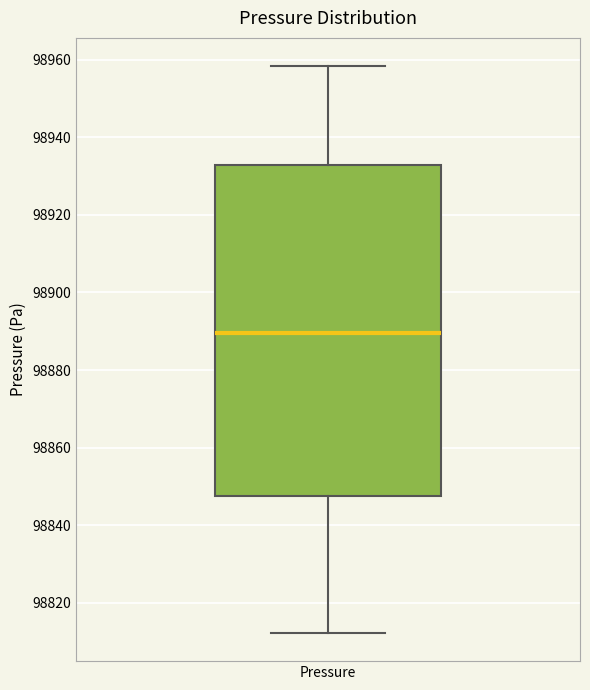

Read this box plot against the y-axis: the position of the median line, the range covered by the box, and the ends of both whiskers. The values are not printed on the chart, so give them approximately, as read against the axis.

median 98890, box 98848 to 98932, whiskers 98812 to 98958